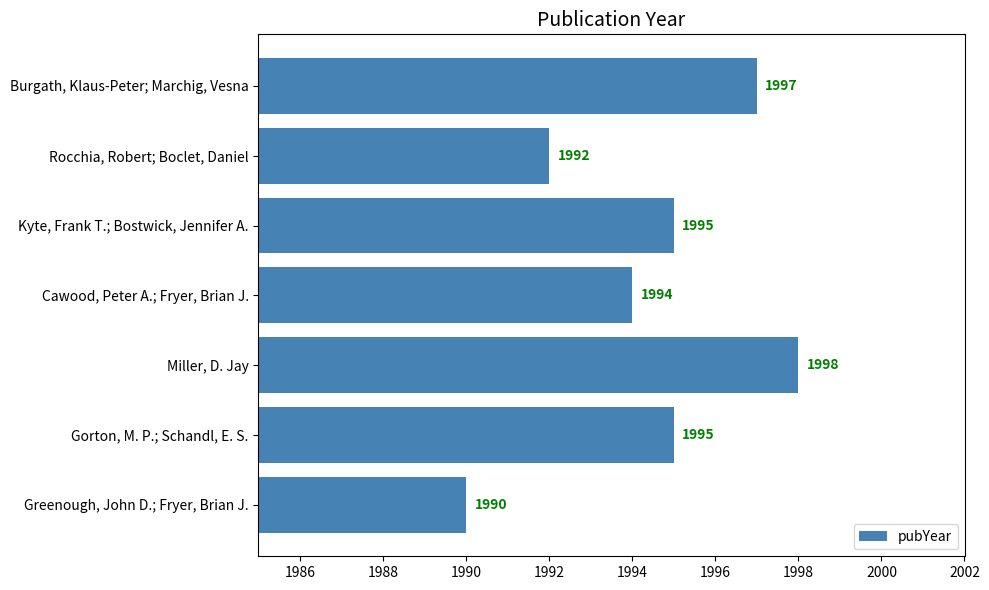

The value at Gorton, M. P.; Schandl, E. S. is 1995. True or false?

True